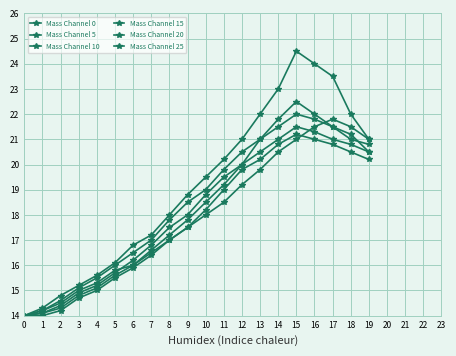

Where is Mass Channel 25 nearest to the value 17?

8